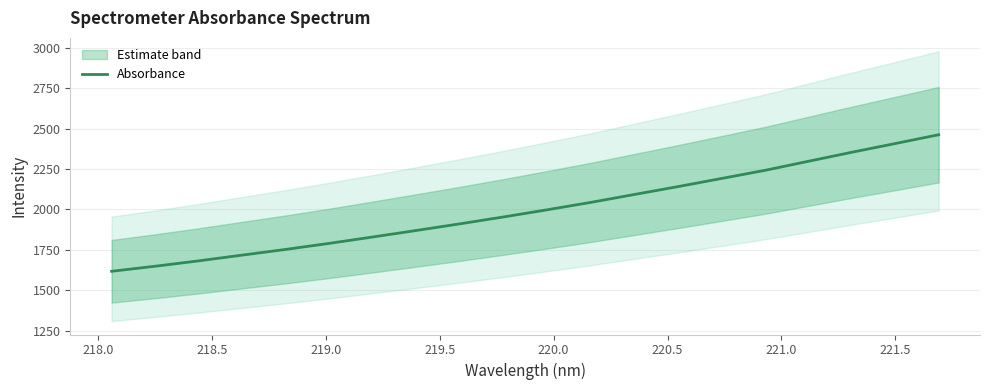

What is the highest value of the Absorbance series?

2462.9